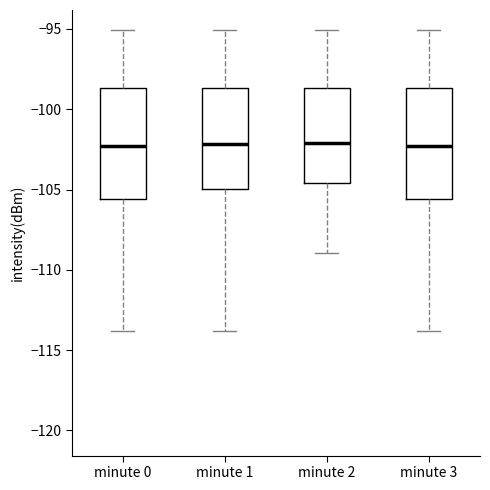

Where does the median line of the box for minute 2 sit on the y-axis? The values are not printed on the chart, so give them approximately, as read against the axis.

-102.0